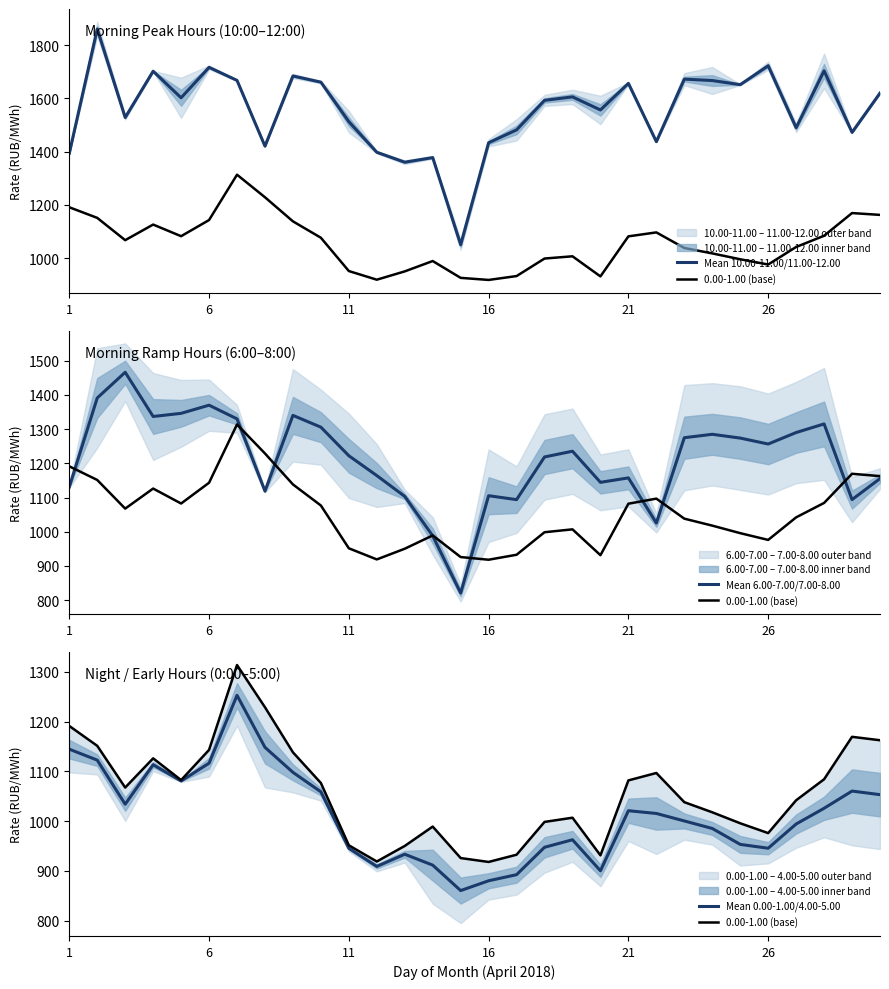

What is the difference between the maximum and minimum values in the 0.00-1.00 (base) series?

395.4